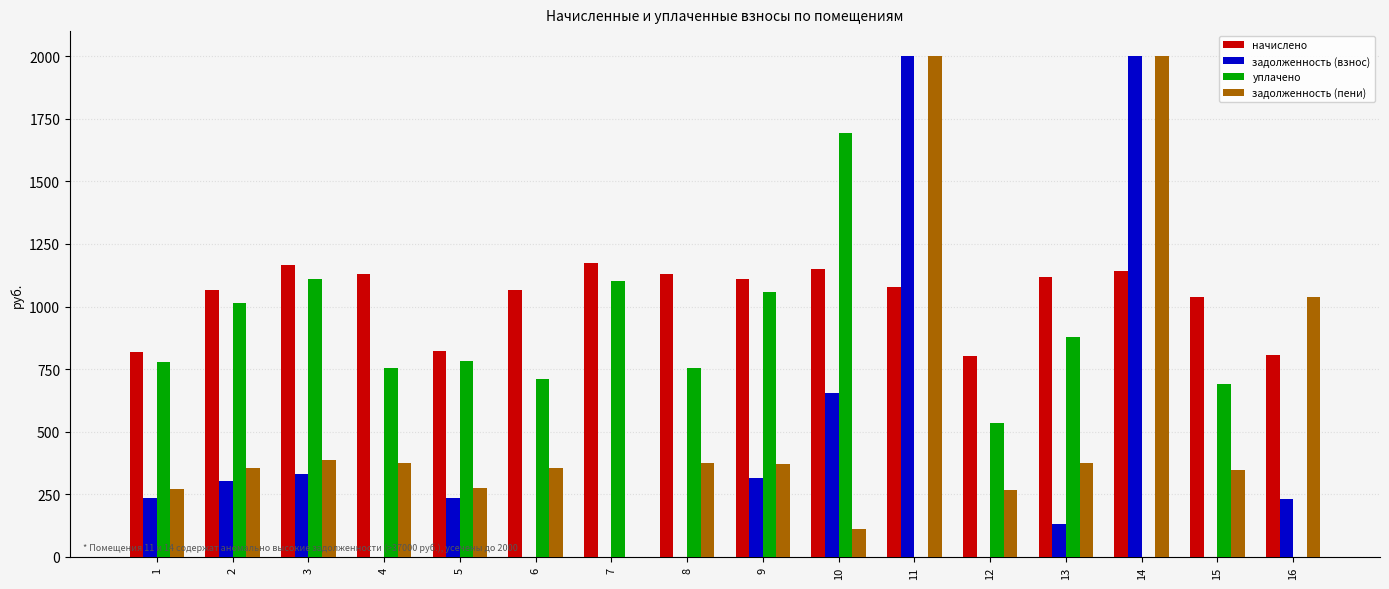

What is the greatest value displayed?

2000.0